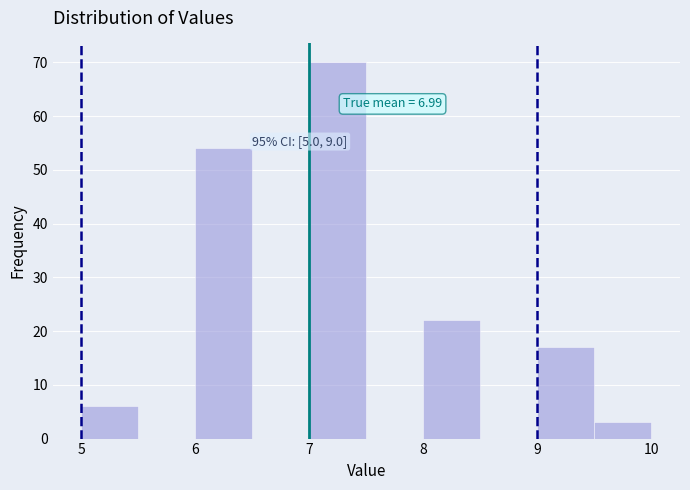

Over which range of the x-axis is the bar tallest?

7.0 to 7.5